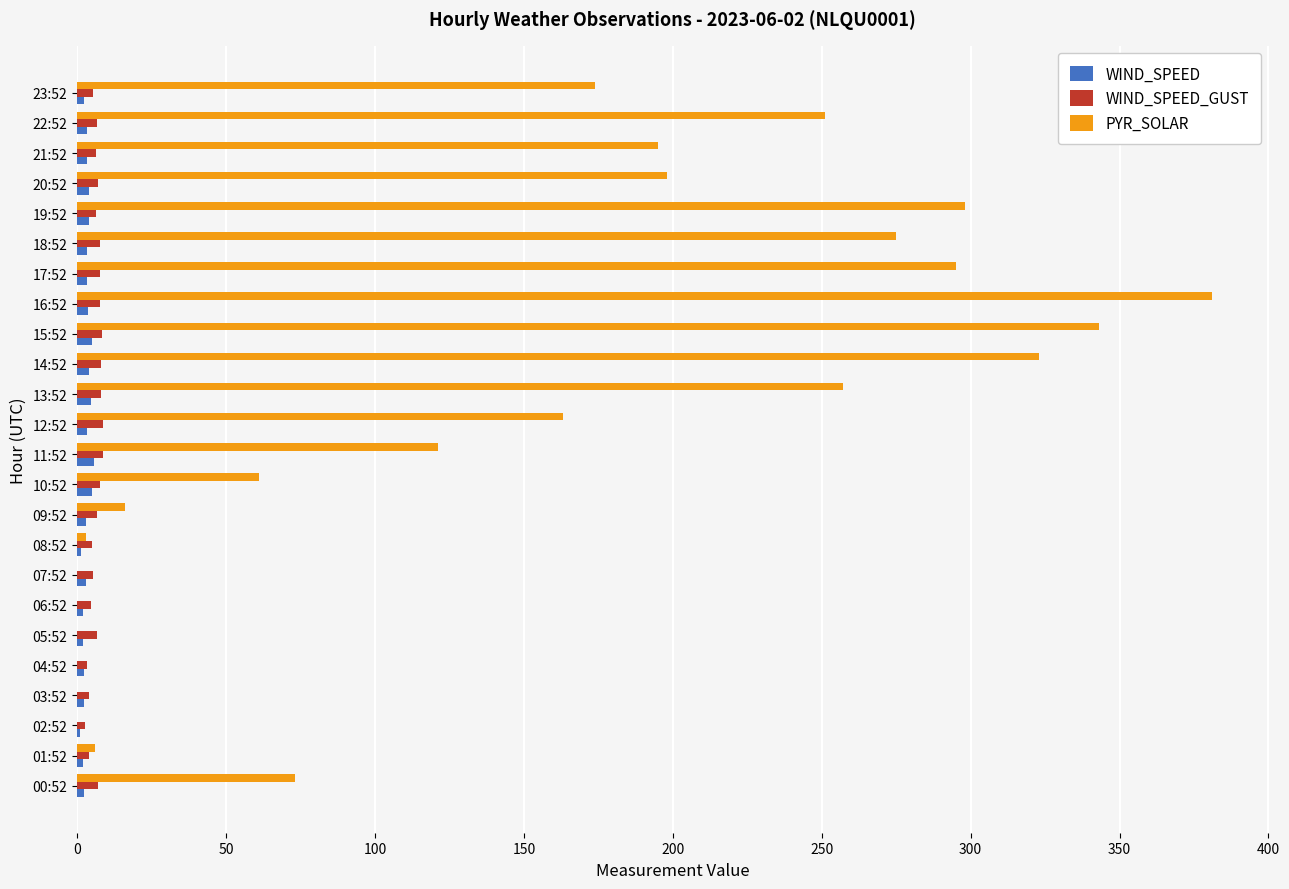

Which series changed the most between 13:52 and 17:52?

PYR_SOLAR